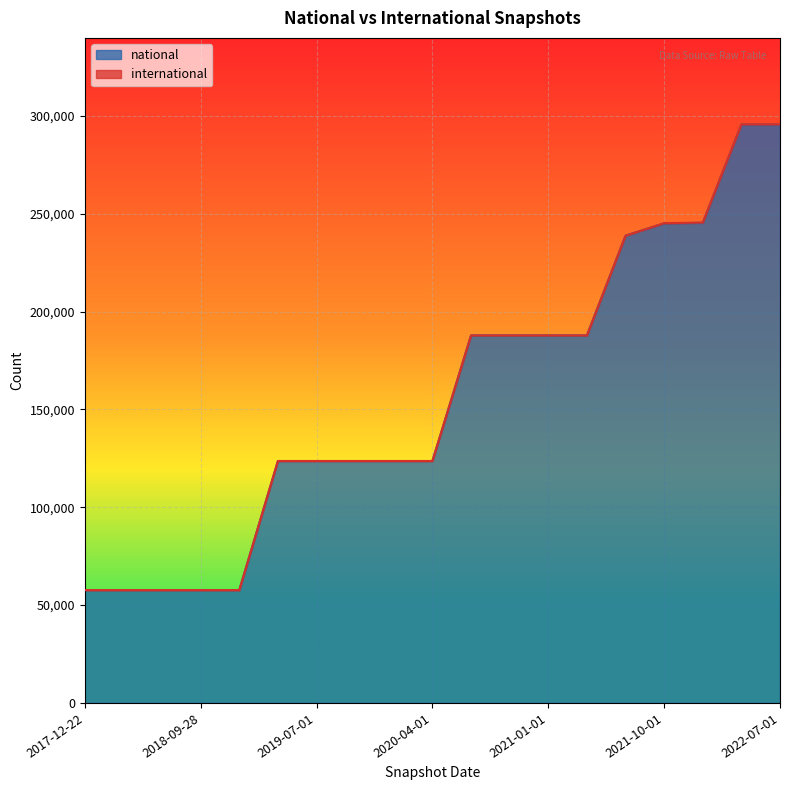

What is the ratio of the value at 2020-10-01 to the value at 2022-04-01?

0.6